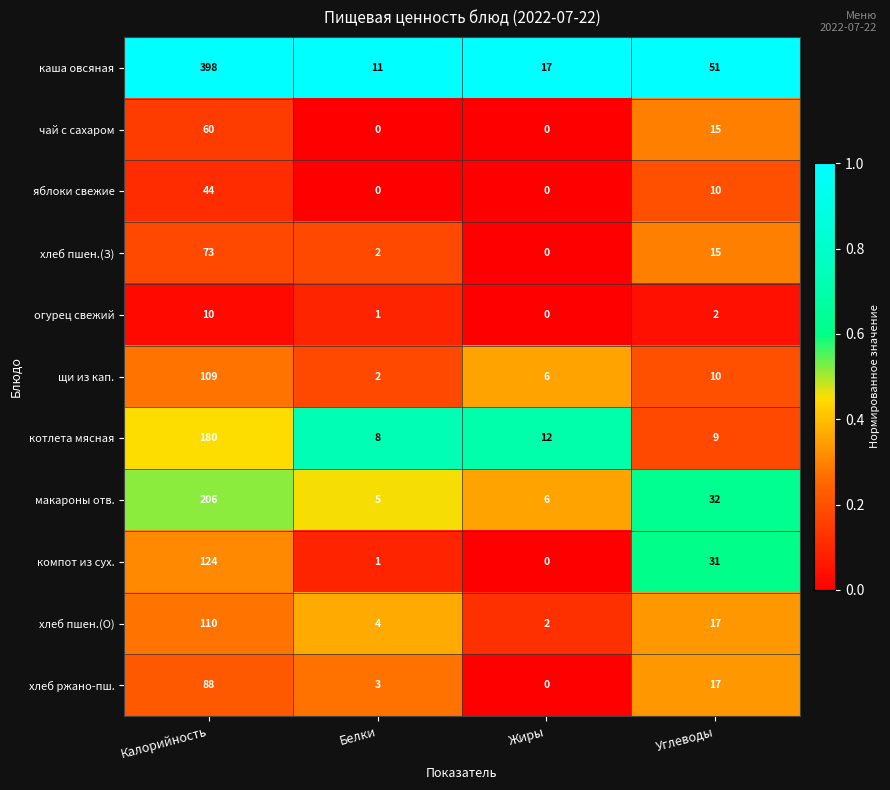

What is the difference between the maximum and minimum values in the щи из кап. series?

107